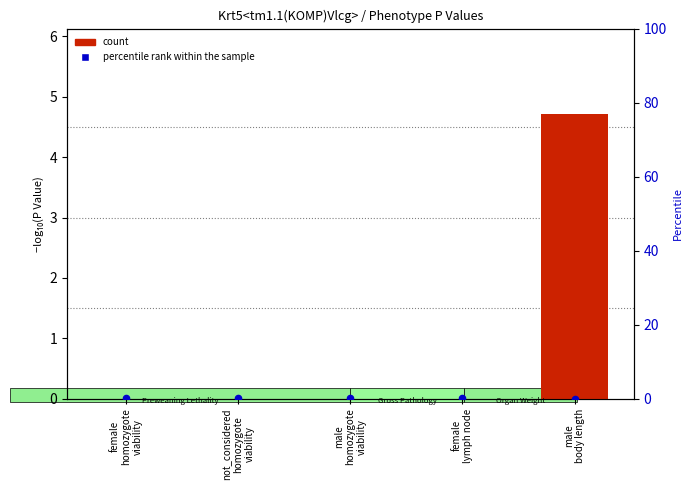

What is the total value across all series at male
body length?

4.8